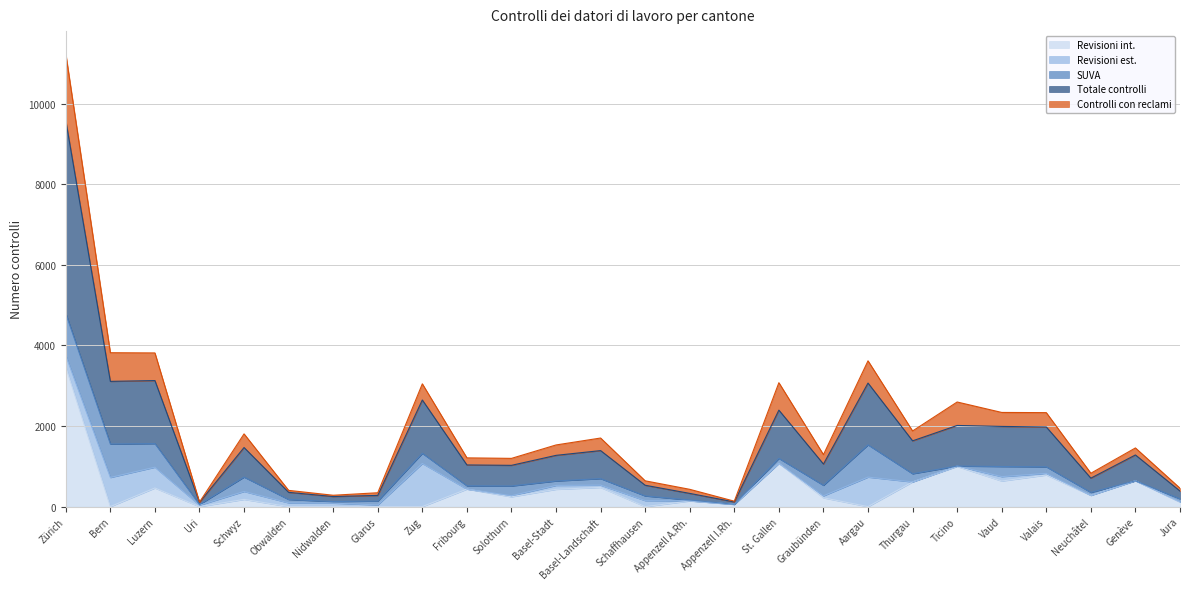

What is the spread (max minus min) of values at Basel-Landschaft?

1226